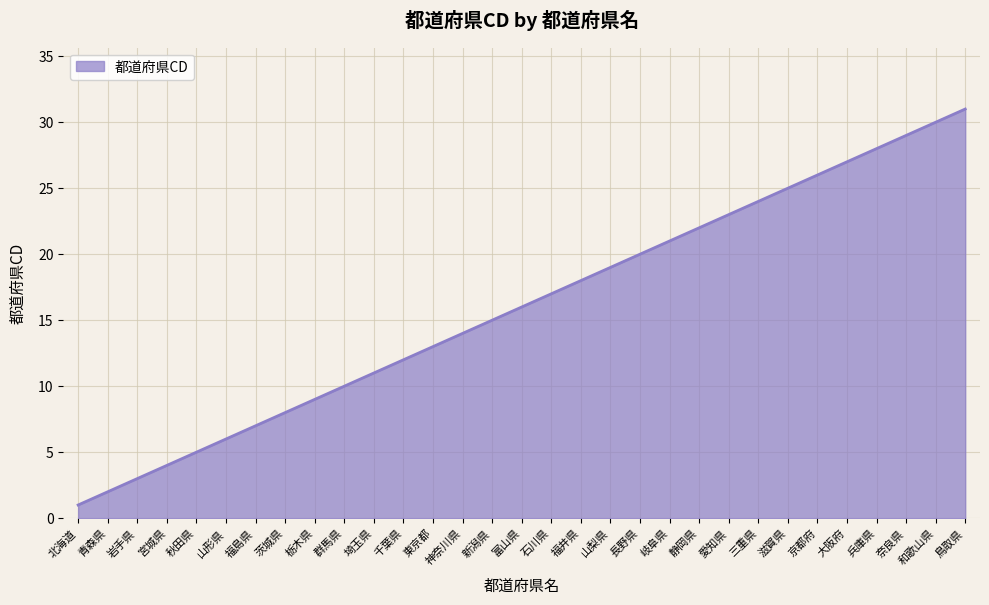

Count the number of categories in the chart.

31